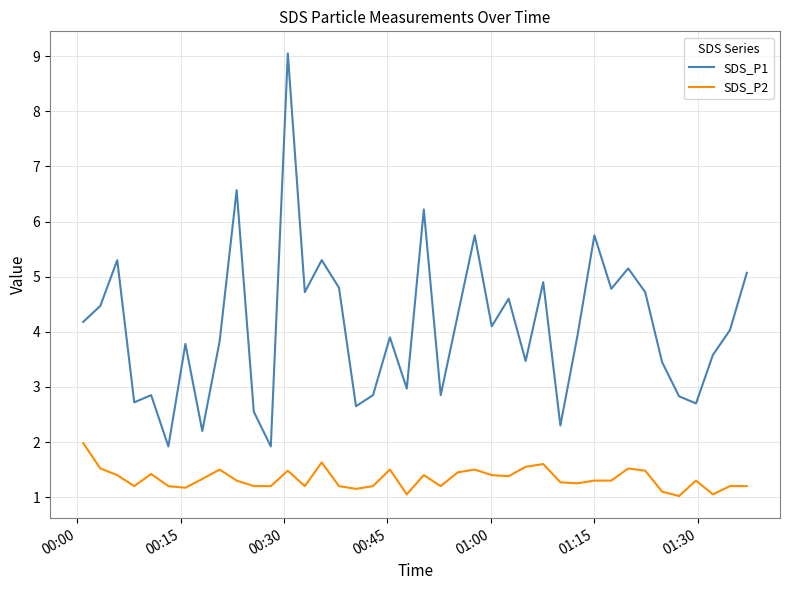

What is the greatest value displayed?

9.1